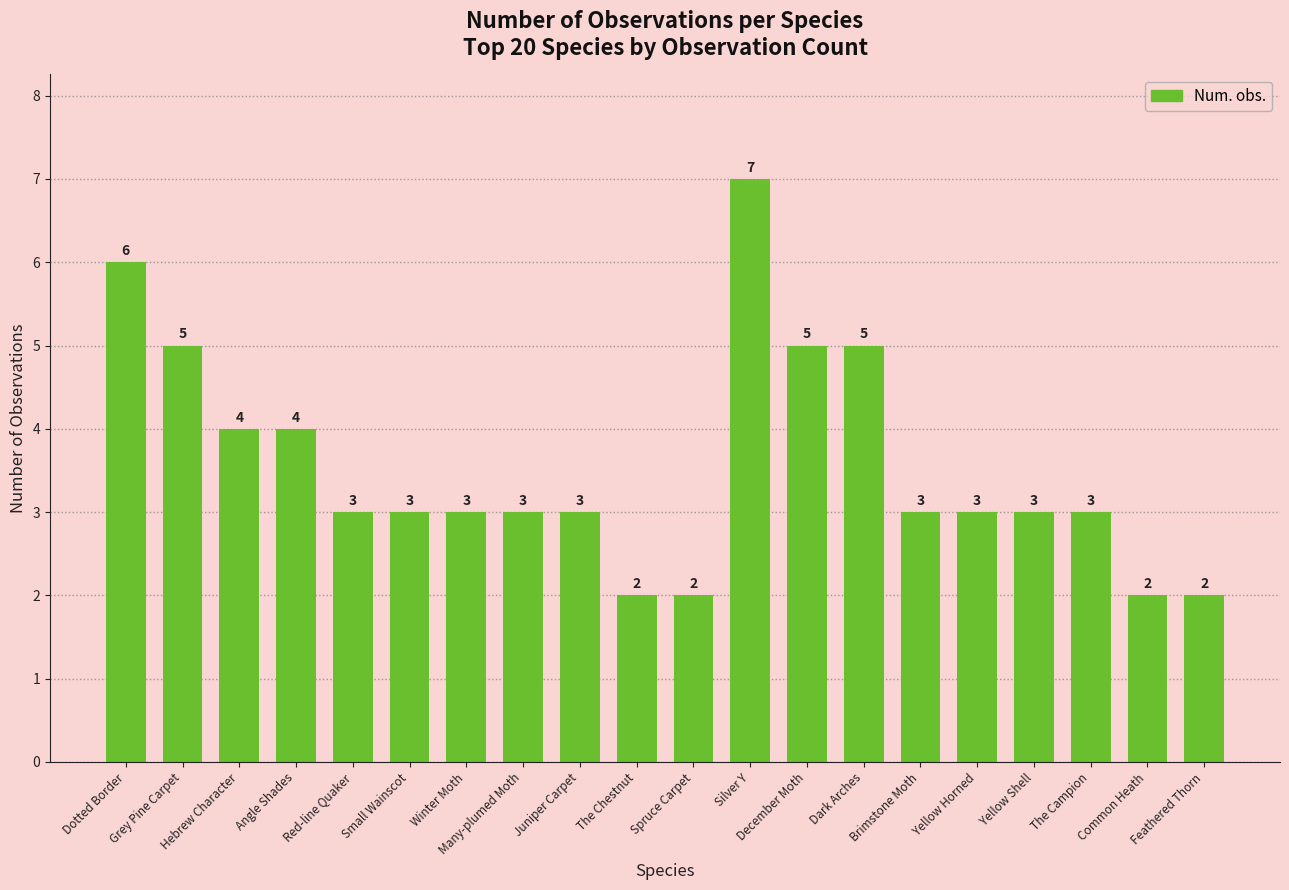

What is the maximum value shown in the chart?

7